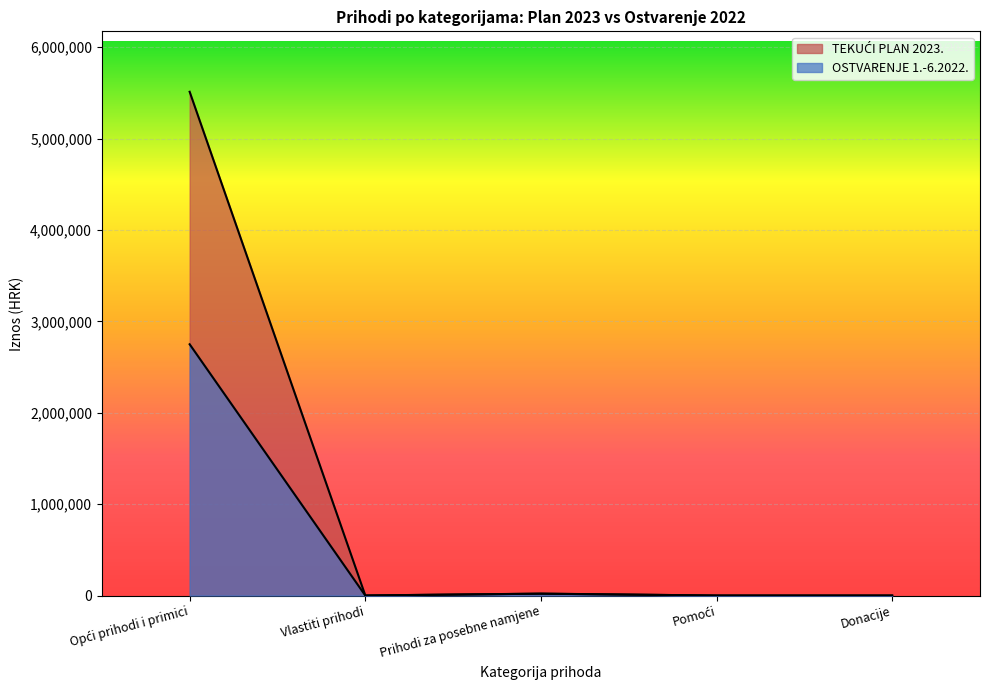

Which series has the largest range (max minus min)?

TEKUĆI PLAN 2023.